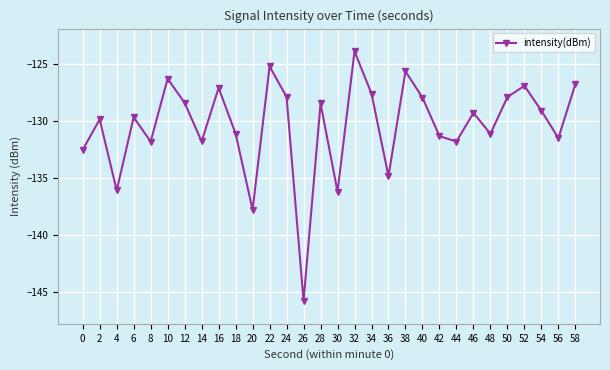

The chart shows a value of -127.9 at 40. True or false?

True